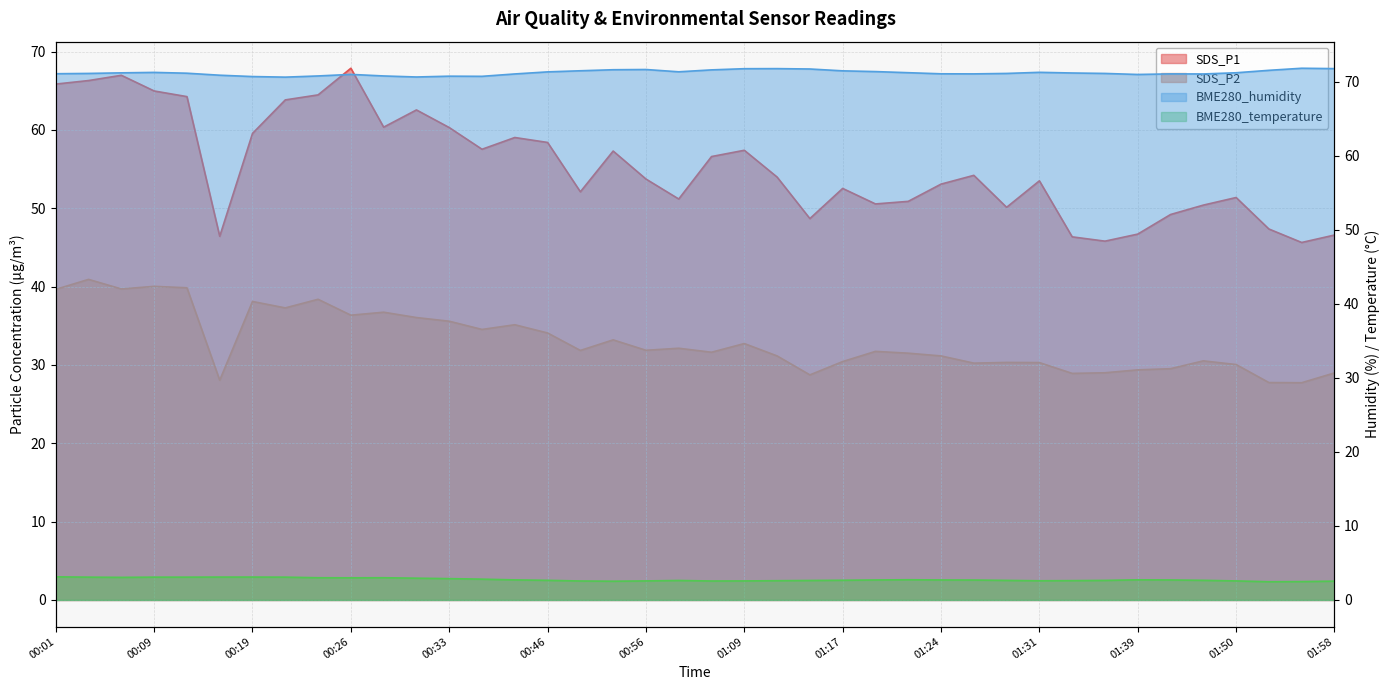

What is the value of the BME280_temperature point at the 1st from the left?

3.1